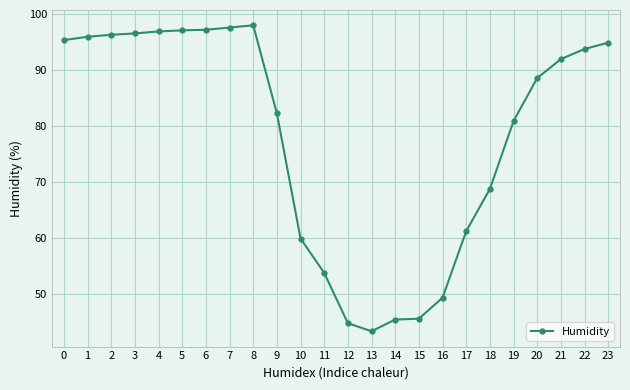

True or false: the data shows 44.8 at 12.

True